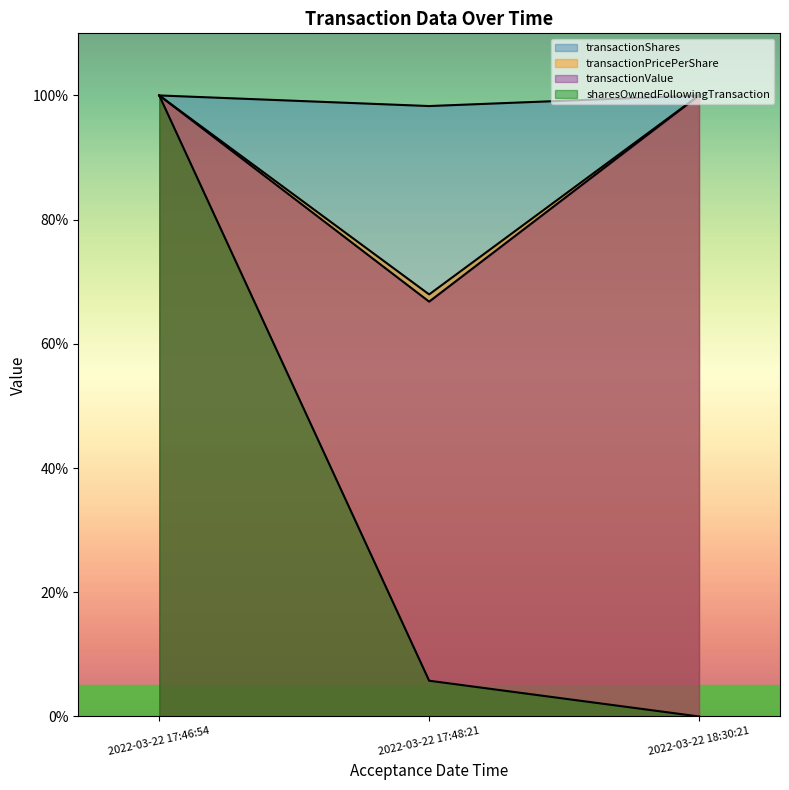

What is the total value across all series at 2022-03-22 17:48:21?

238.8